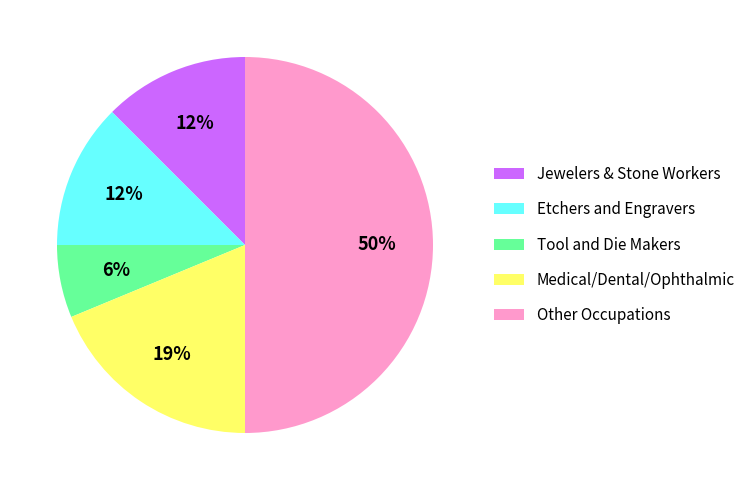

Does Medical/Dental/Ophthalmic account for over 50% of the chart?

No